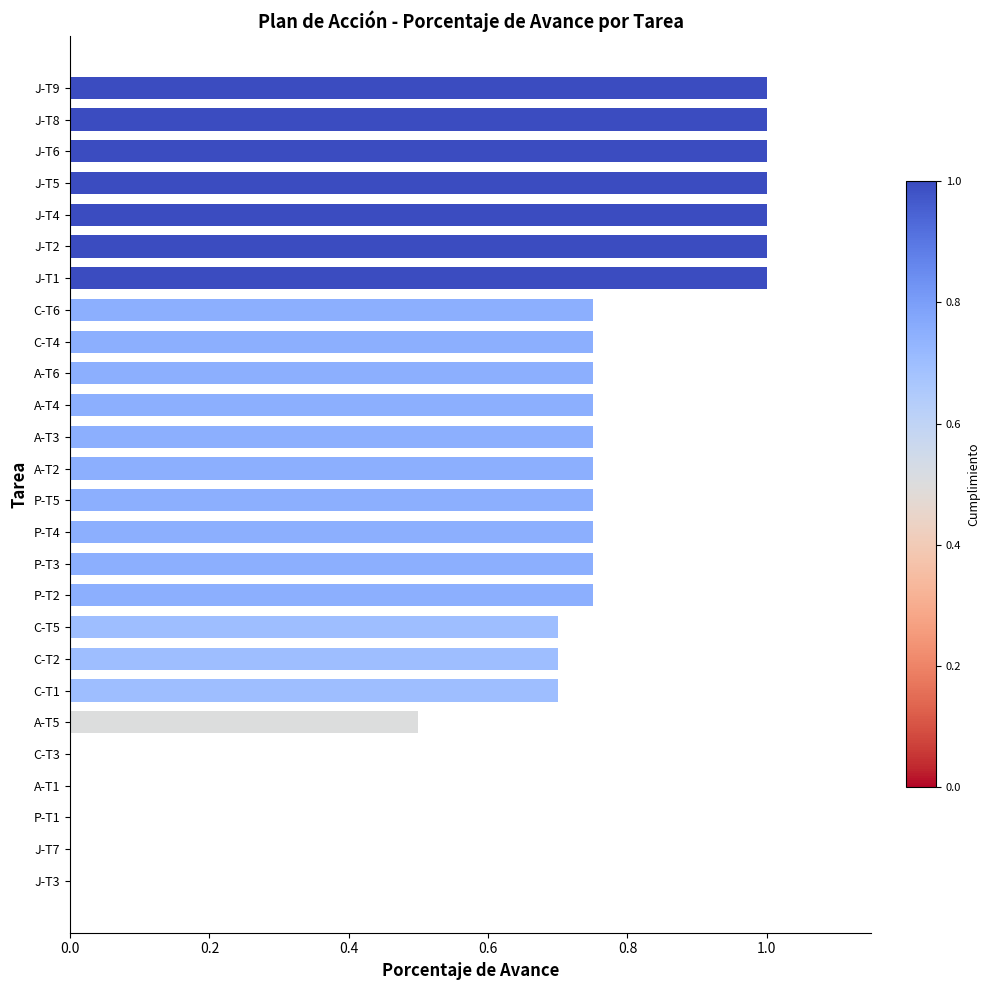

How many distinct data groups are displayed?

1